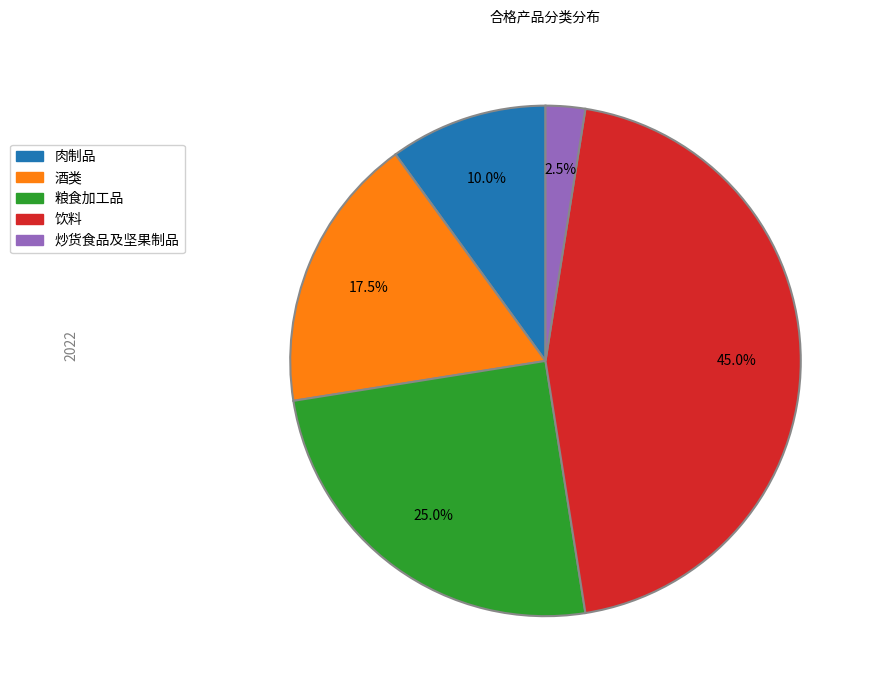

Between 炒货食品及坚果制品 and 肉制品, which is larger?

肉制品